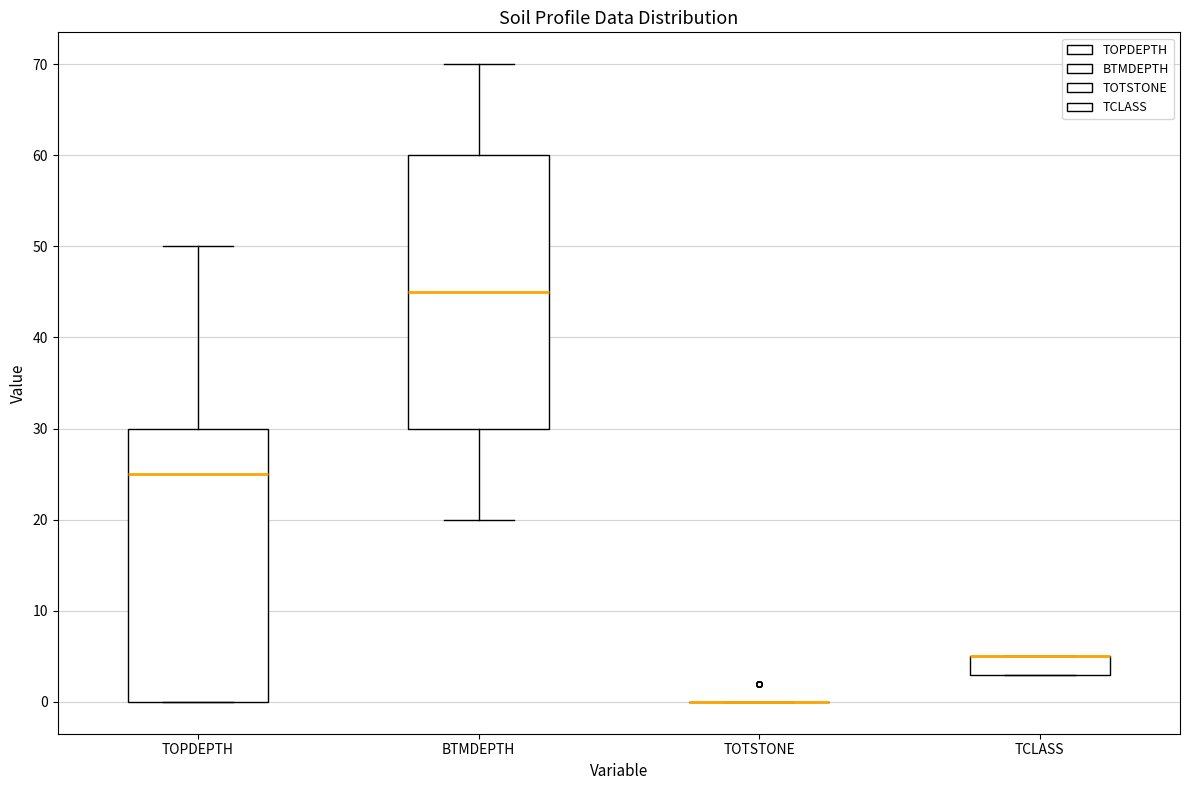

Where is the lower edge of the box for TOPDEPTH on the y-axis? The values are not printed on the chart, so give them approximately, as read against the axis.

0